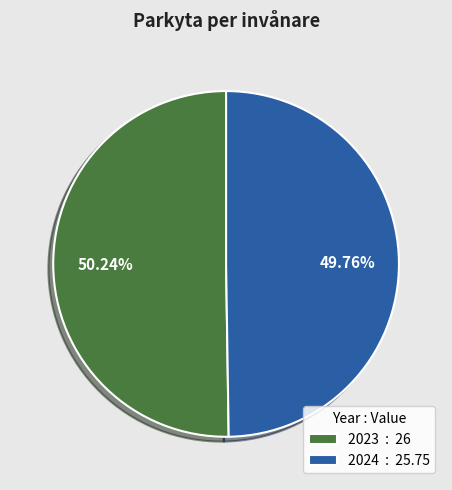

The 2024 slice represents 37% of the pie. True or false?

False